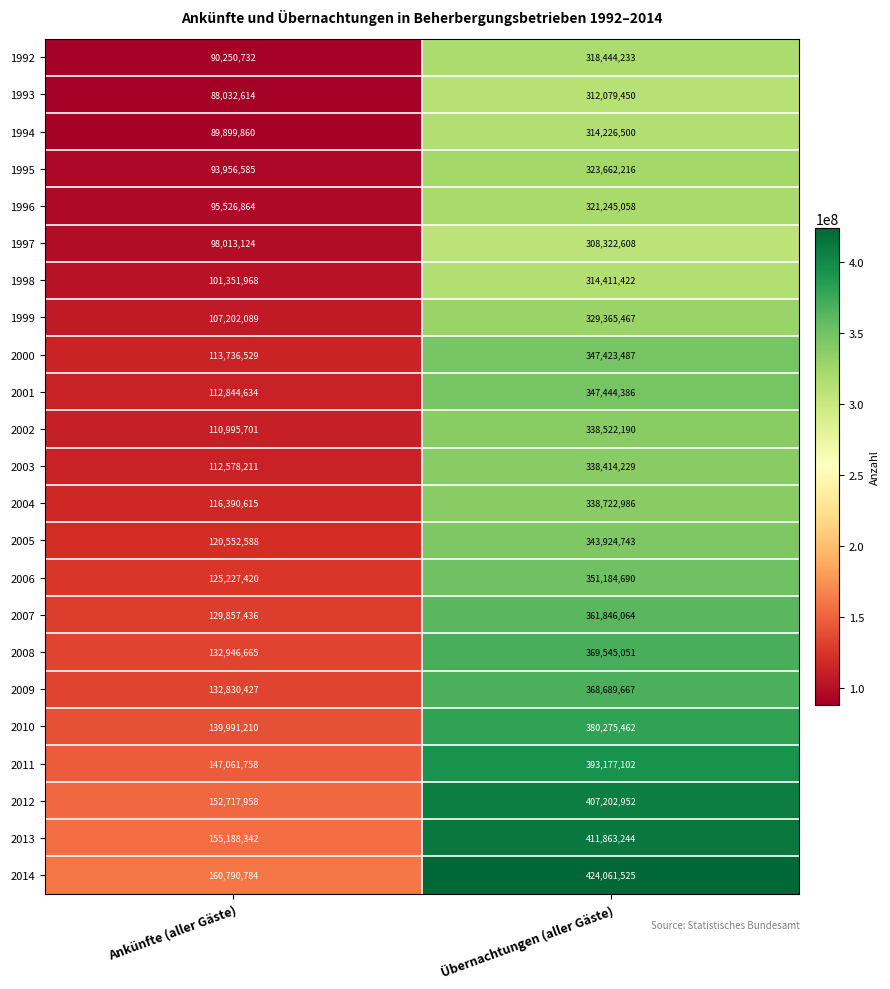

What value does the 2013 series have at Übernachtungen (aller Gäste), to the nearest 100?

411863200